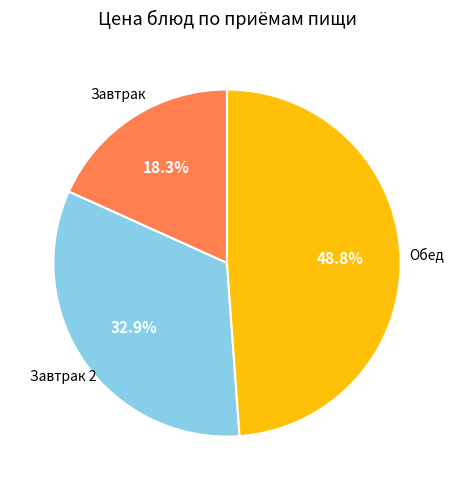

Rank the categories by value from highest to lowest.

Обед, Завтрак 2, Завтрак